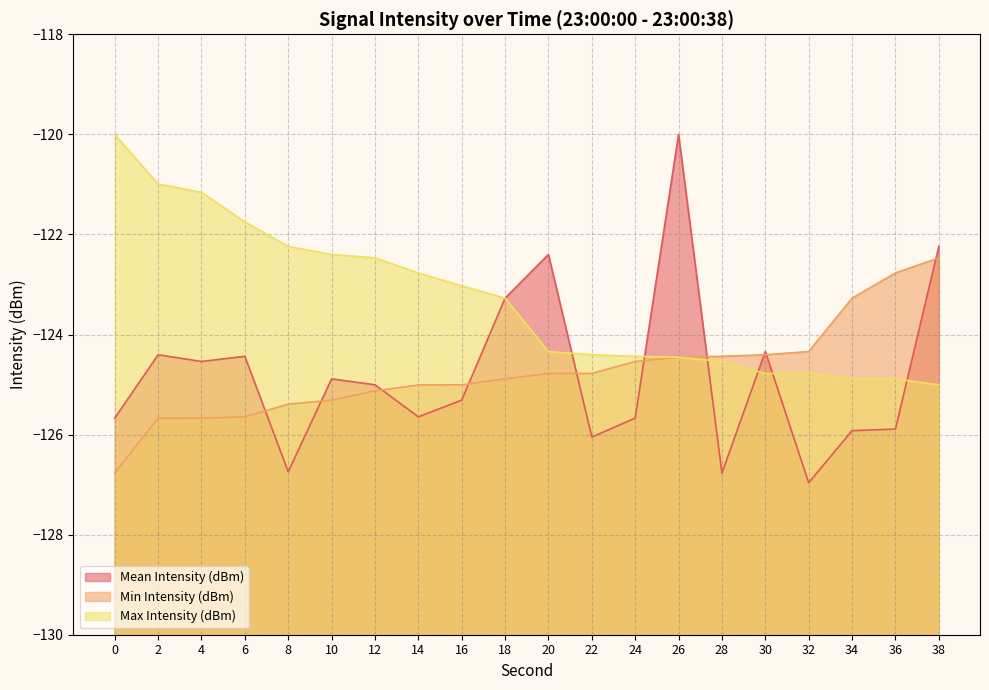

Which series changed the most between 26 and 34?

Mean Intensity (dBm)